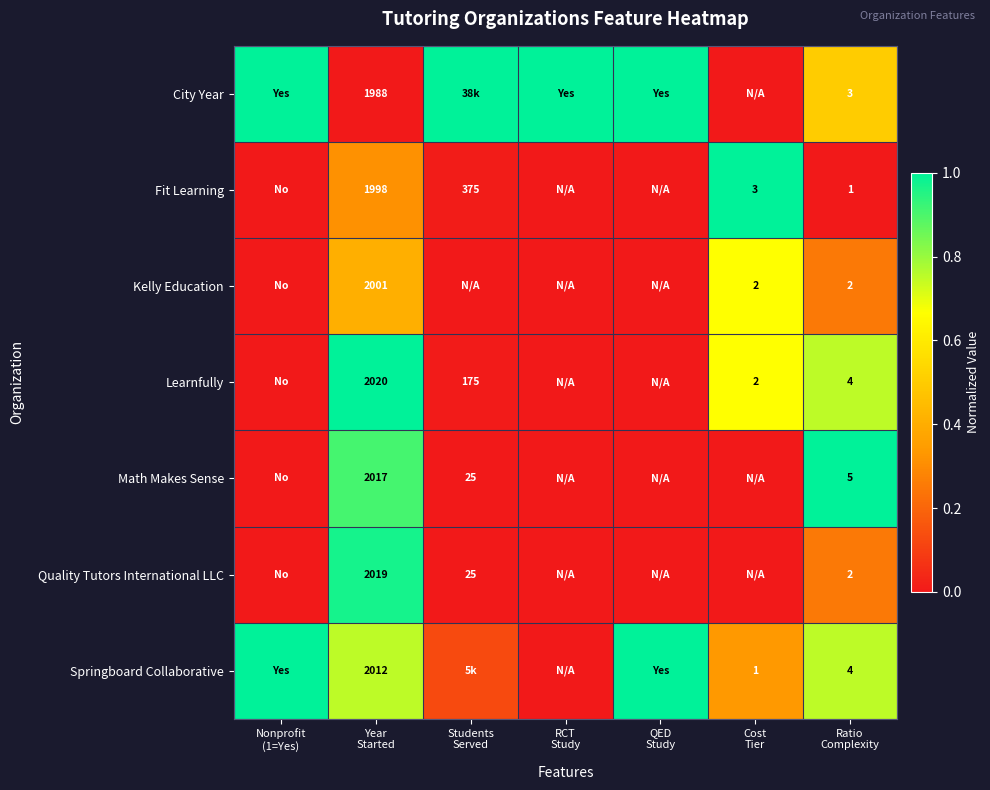

At how many categories does at least one series exceed 0?

7